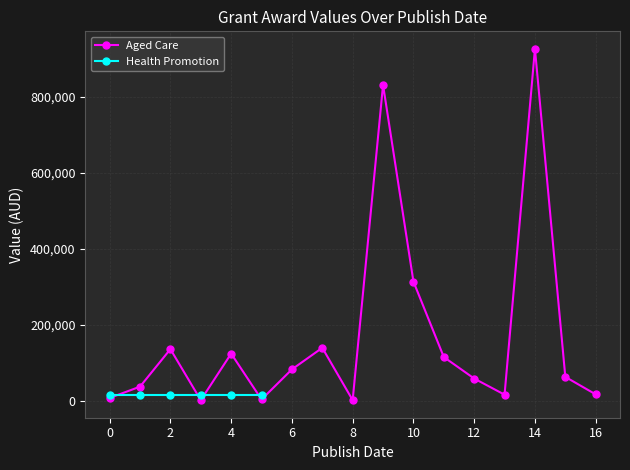

True or false: the data shows 50395.6 at 11.

False